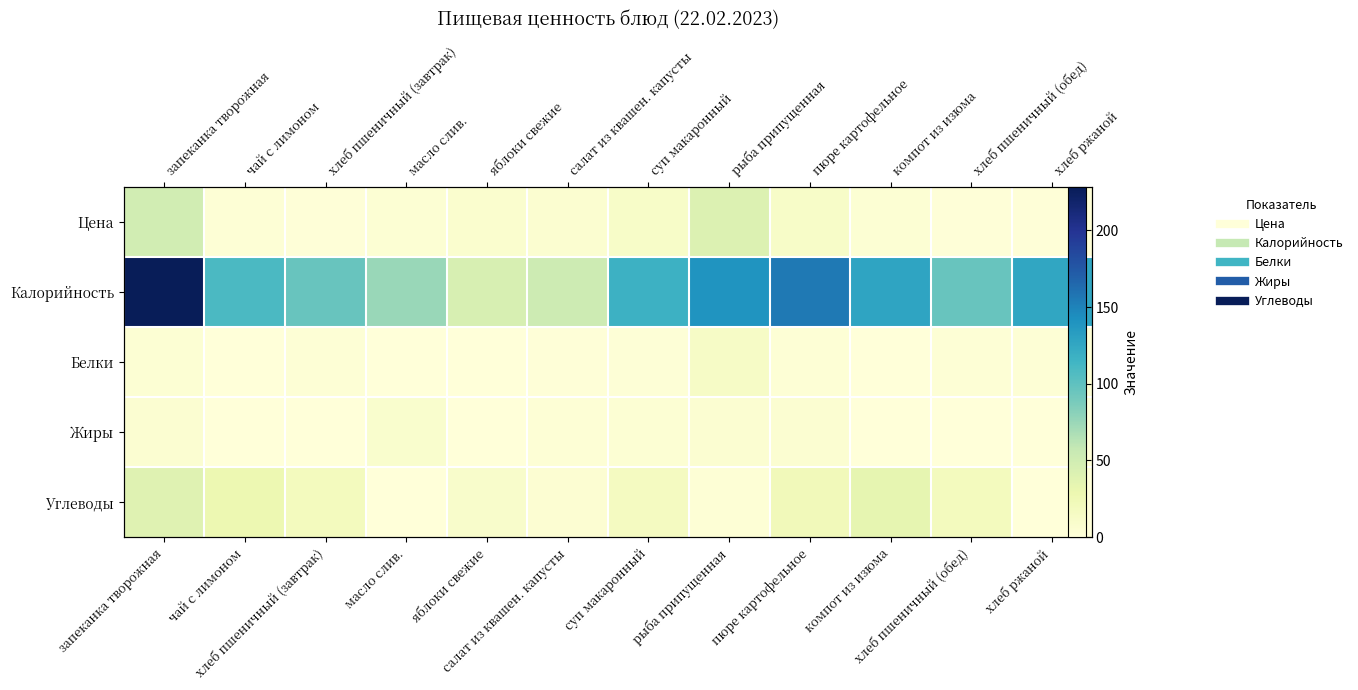

What is the total value across all series at пюре картофельное?

198.0